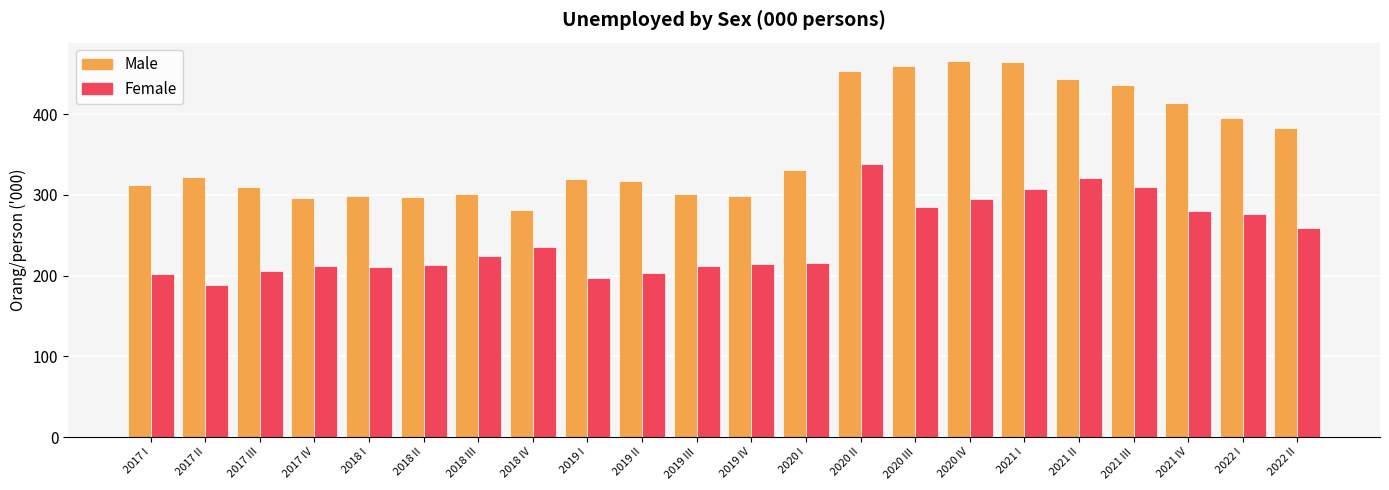

At which category is the sum across all series the highest?

2020 II